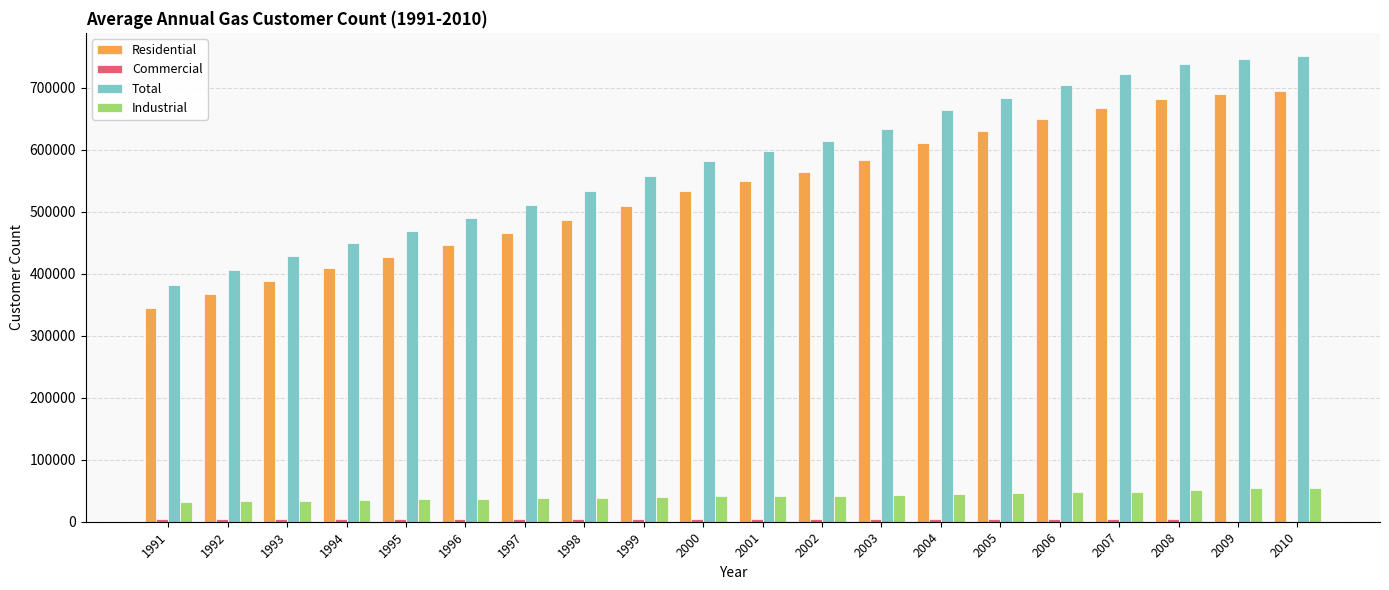

What is the maximum value shown in the chart?

750673.8